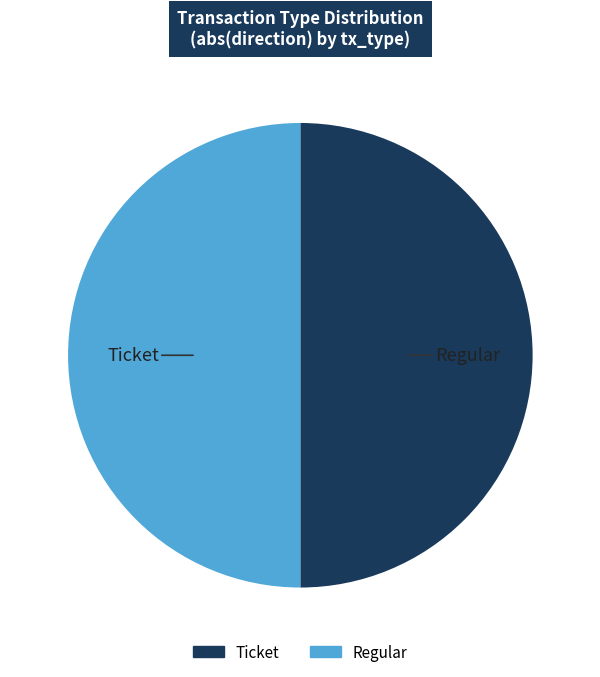

Approximately how many times larger is the value at Regular compared to Ticket?

1.0